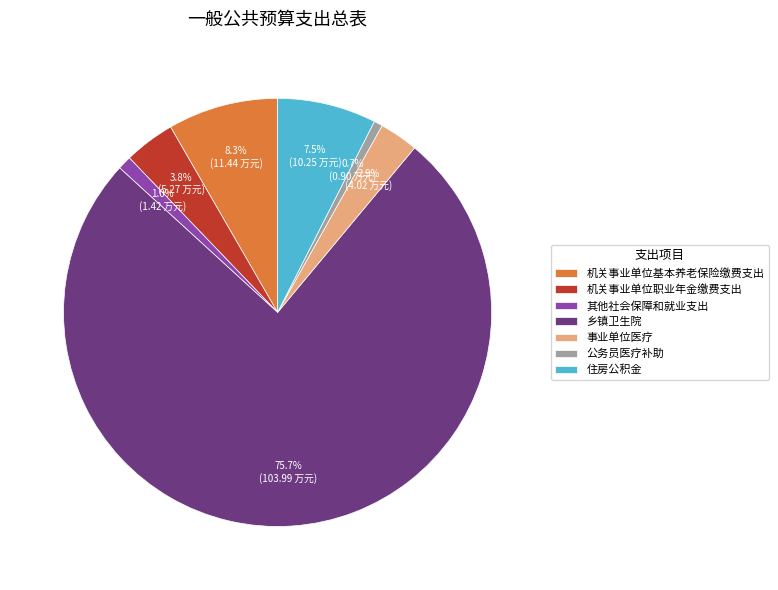

To the nearest percent, what is the difference between the 机关事业单位职业年金缴费支出 and 乡镇卫生院 slice percentages?

72%